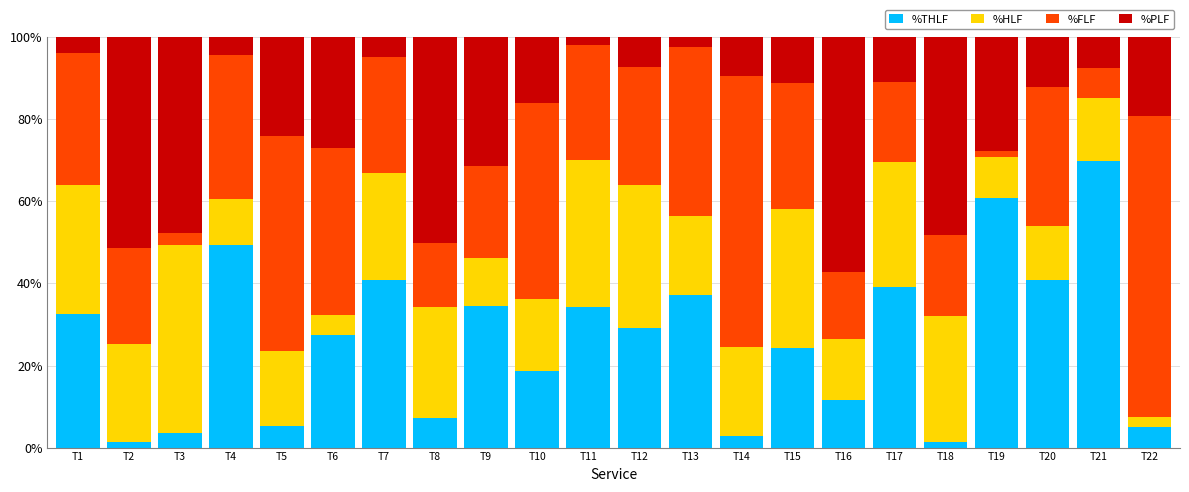

What is the total value across all series at T5?

100.0